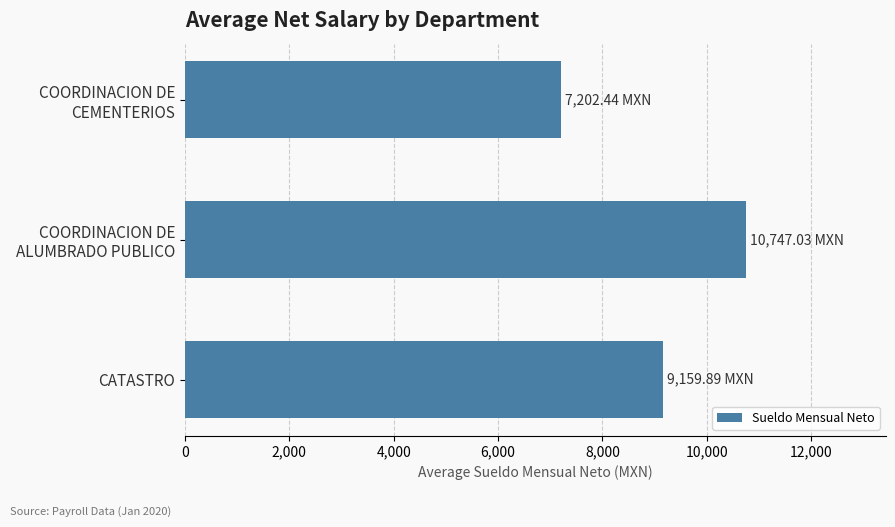

What is the sum of all values?

27109.4